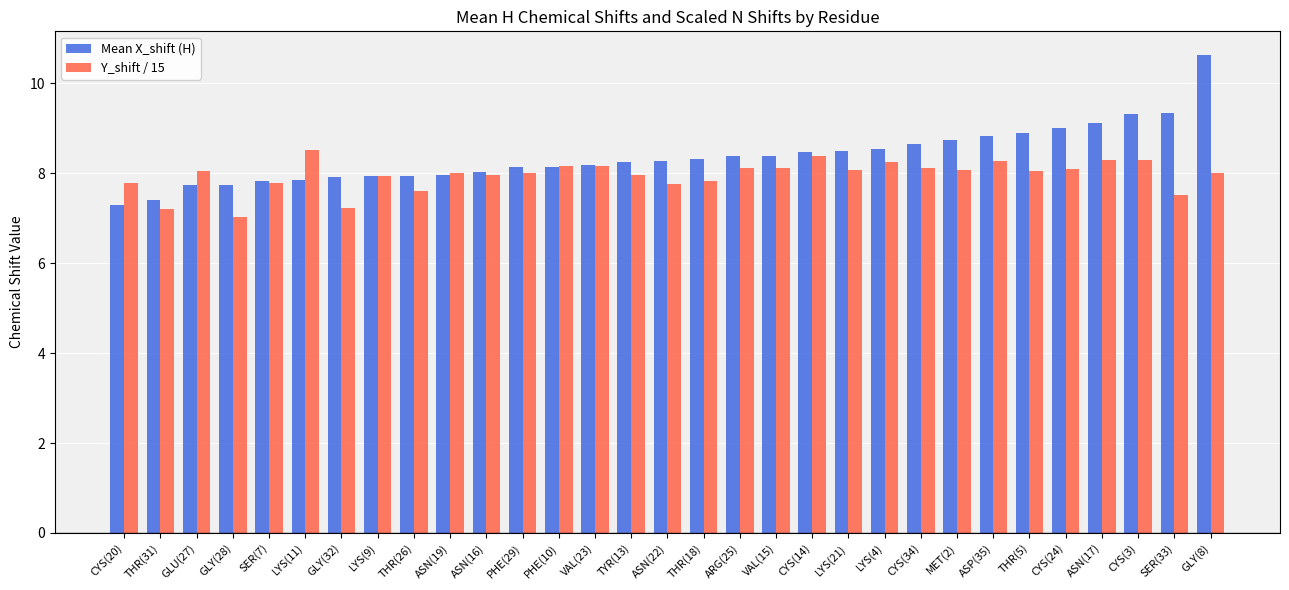

True or false: Y_shift / 15 has a value of 10.2 at SER(7).

False